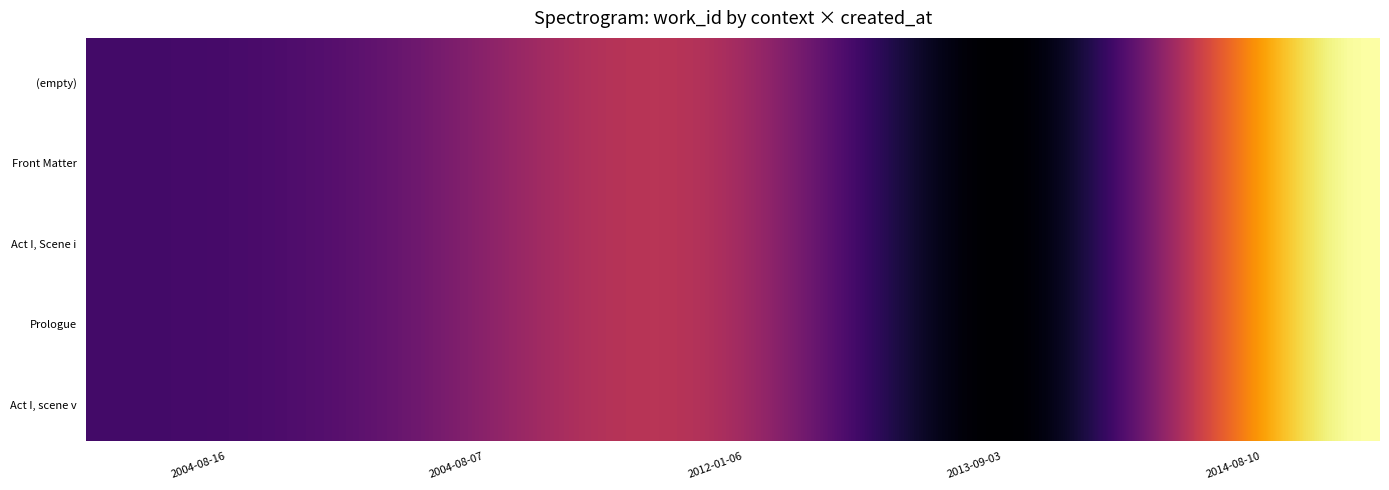

Count the number of data series in this chart.

5